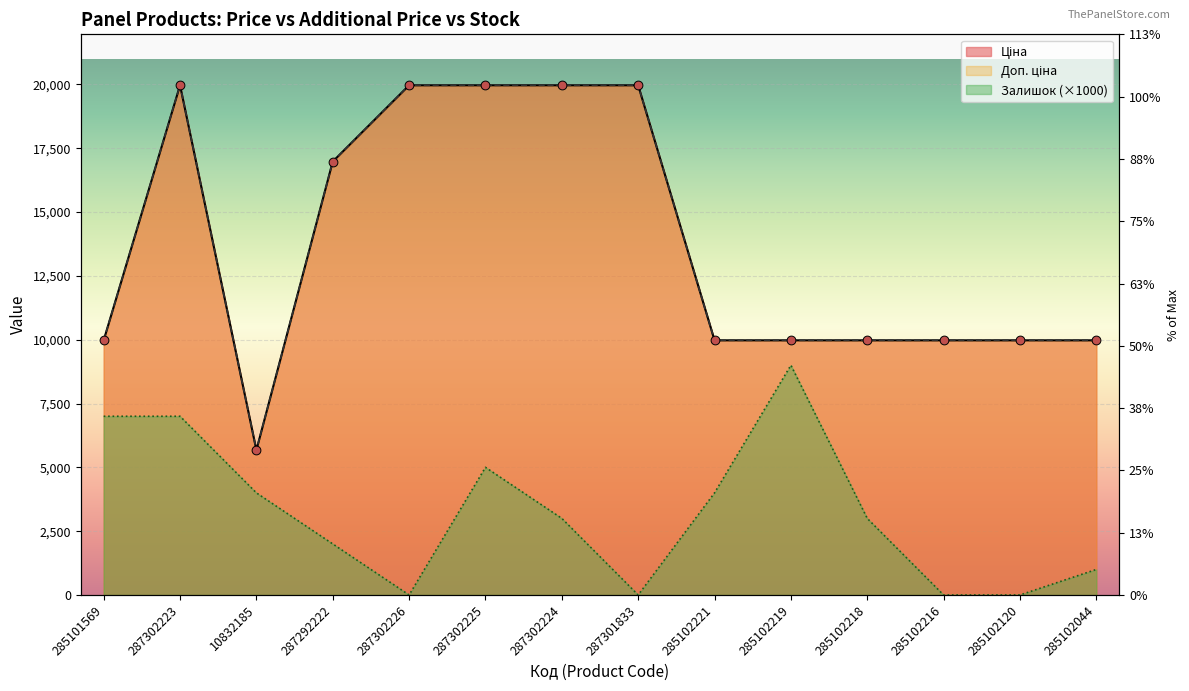

At which category is the sum across all series the highest?

287302223